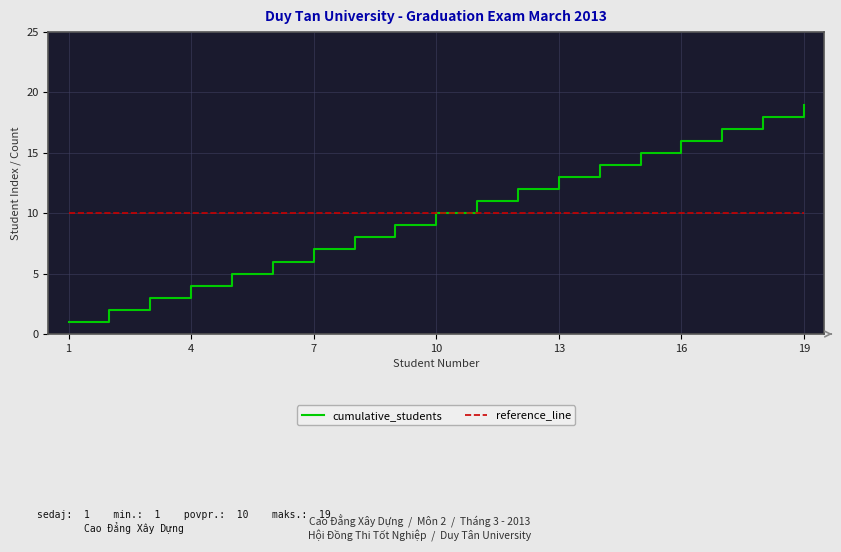

Which series has the widest spread of values?

cumulative_students